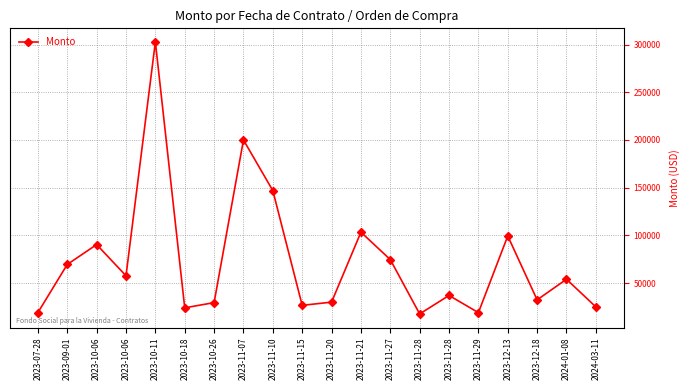

How many lines are shown in the chart?

1